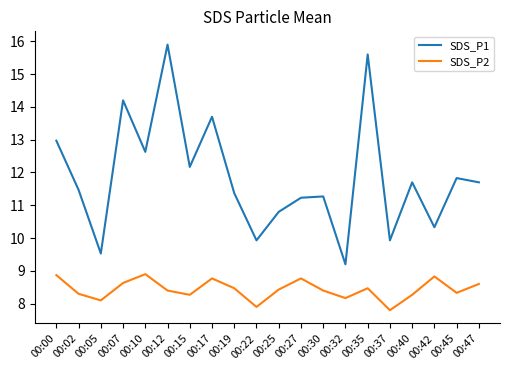

Count the number of categories in the chart.

20